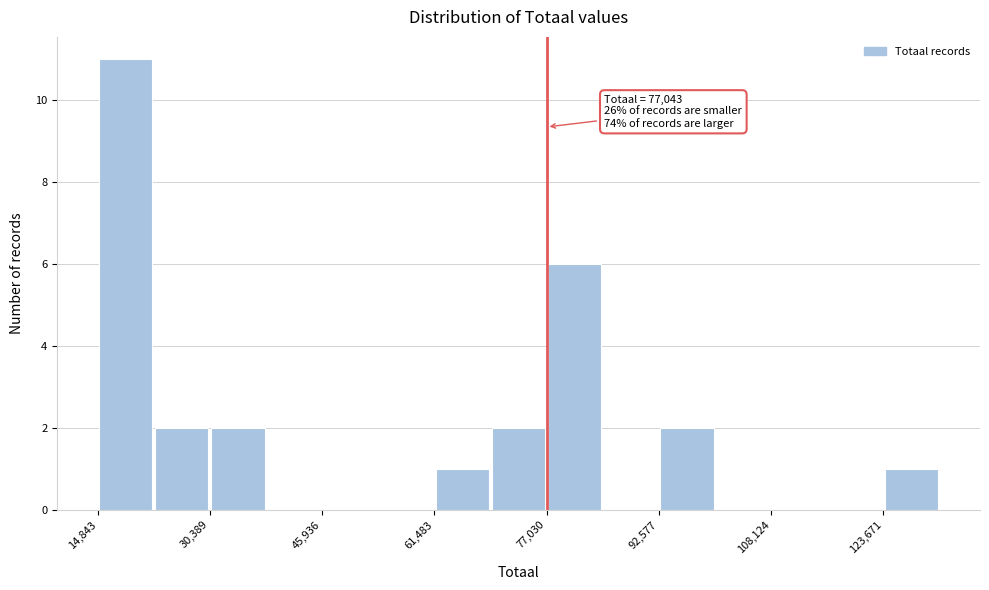

Around what value on the x-axis is the tallest bar? Give the approximate position of its centre, as read against the axis.

18000